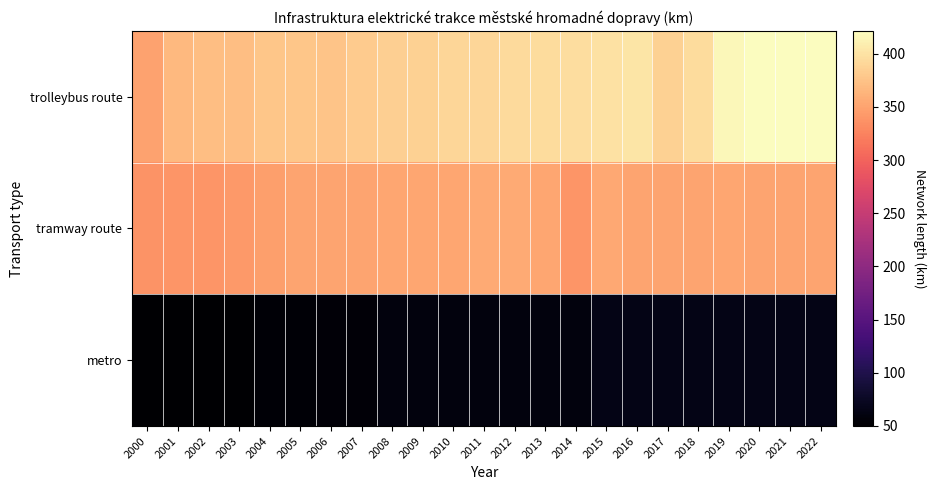

At how many categories does at least one series exceed 286?

23